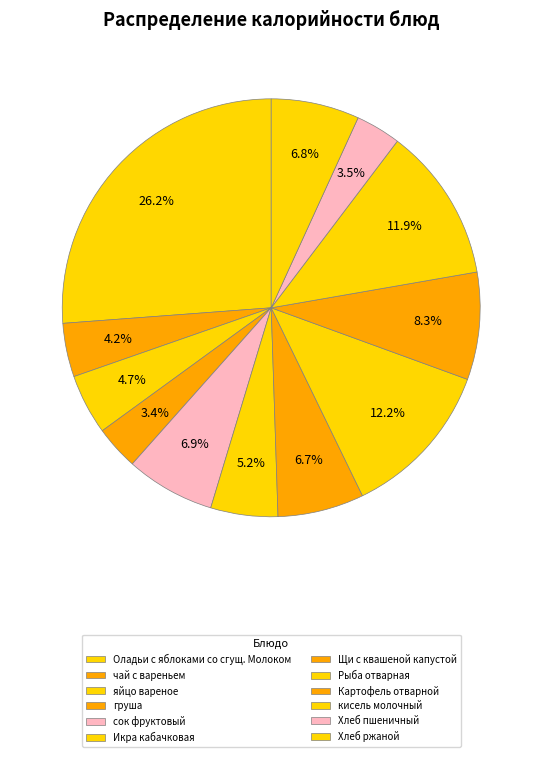

What is the ratio of the value at чай с вареньем to the value at Картофель отварной?

0.5